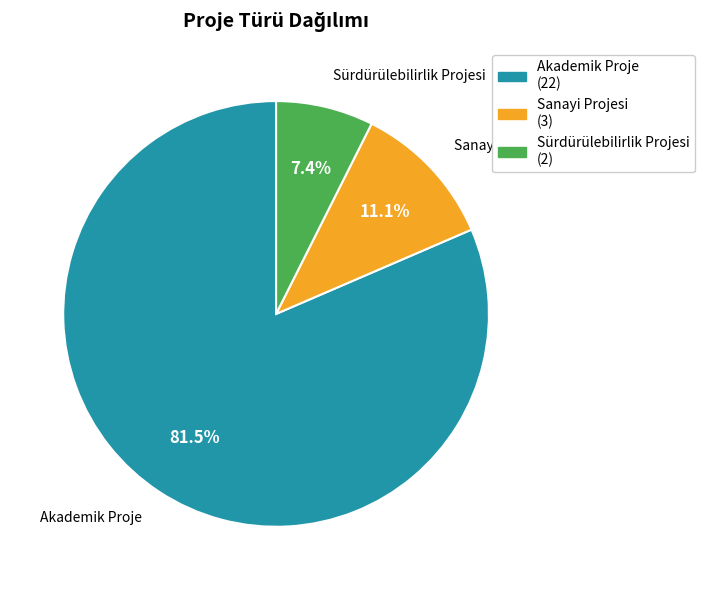

Which slice is the smallest?

Sürdürülebilirlik Projesi